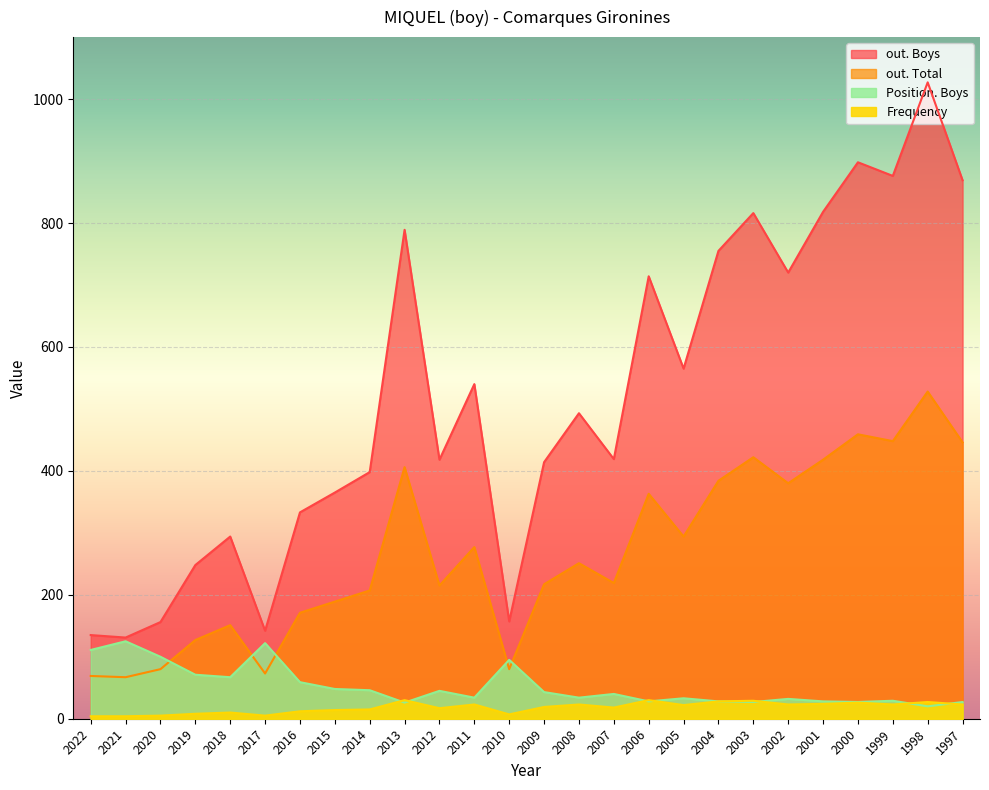

True or false: out. Total and Frequency cross at least once.

False